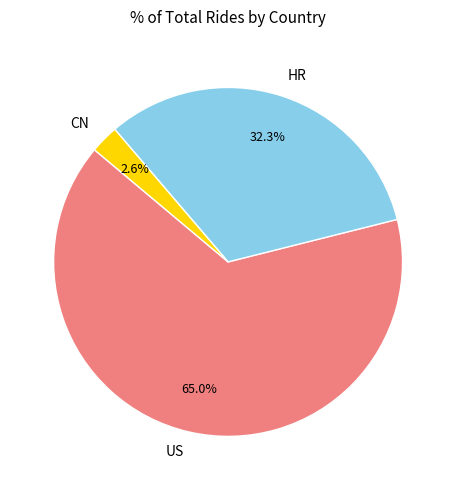

Is the sum of US and CN greater than half?

Yes